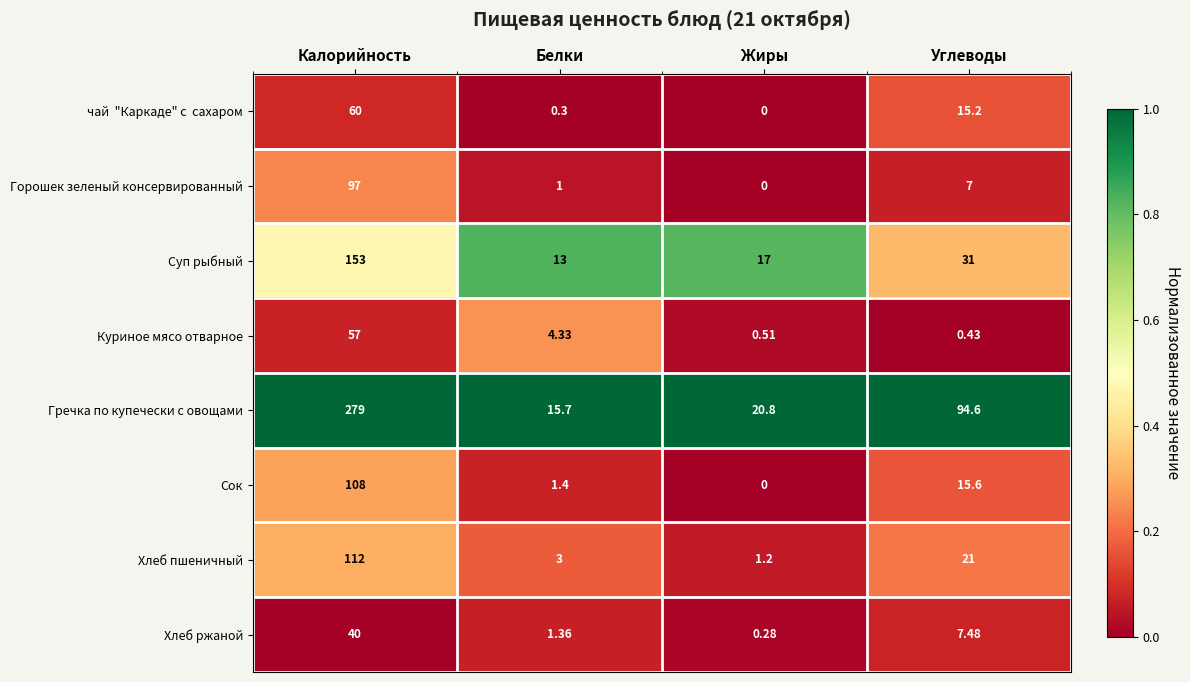

At which category is the sum across all series the highest?

Калорийность